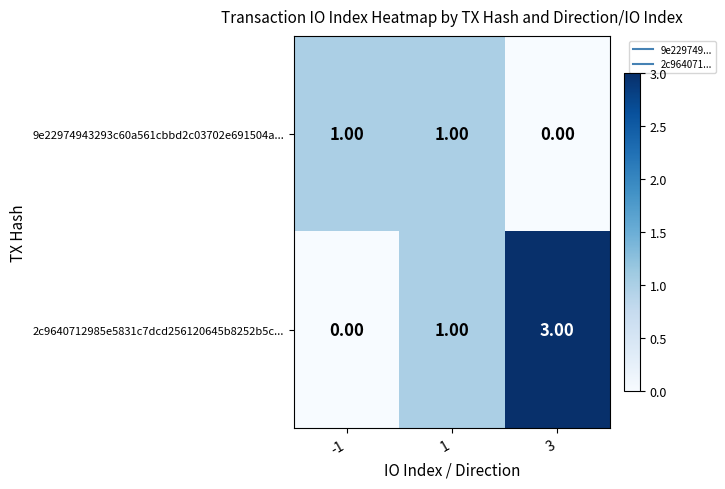

At which category is the sum across all series the highest?

3